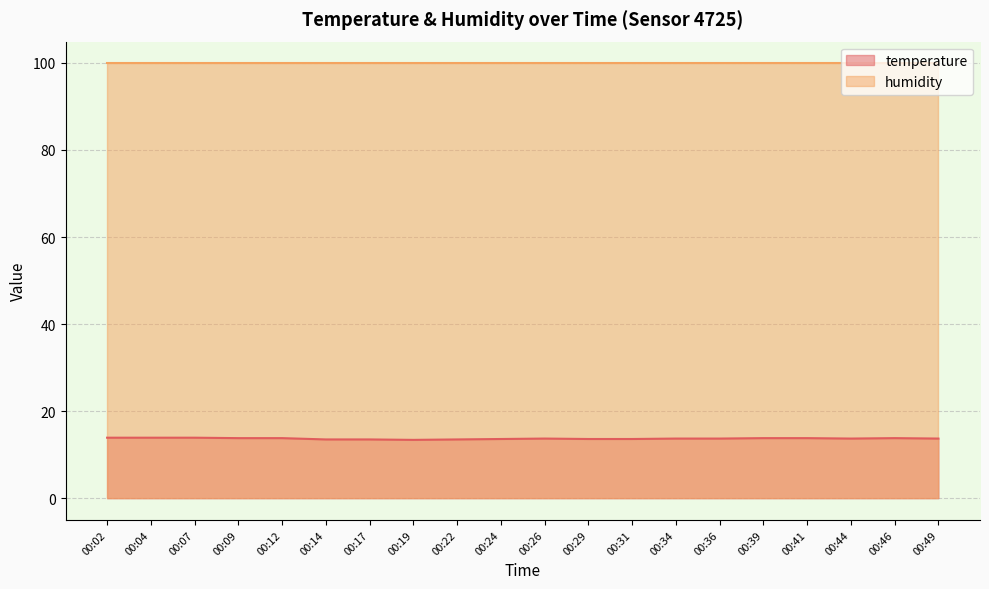

Where is the first local minimum?

00:19